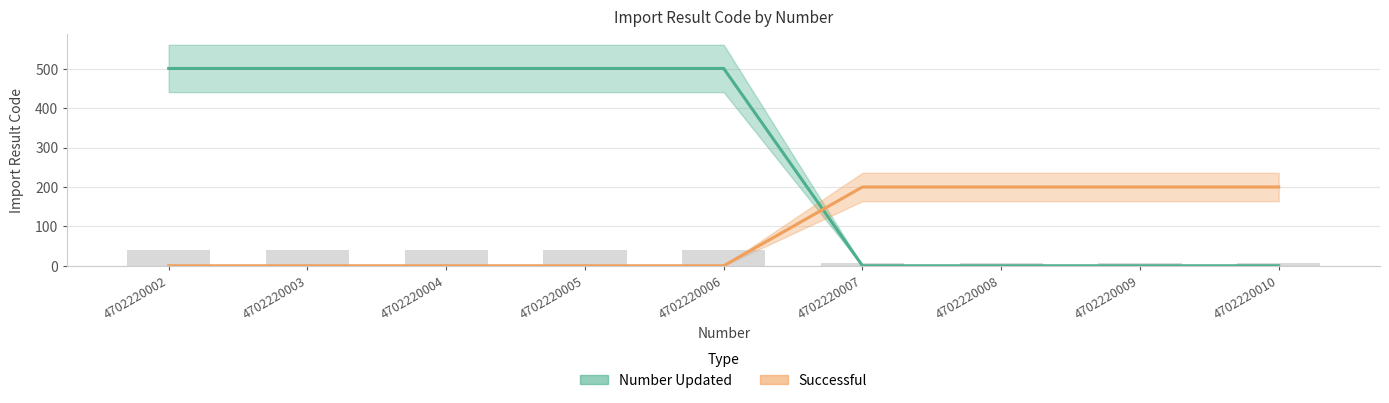

What is the value of the Successful bar at the 7th from the left?

200